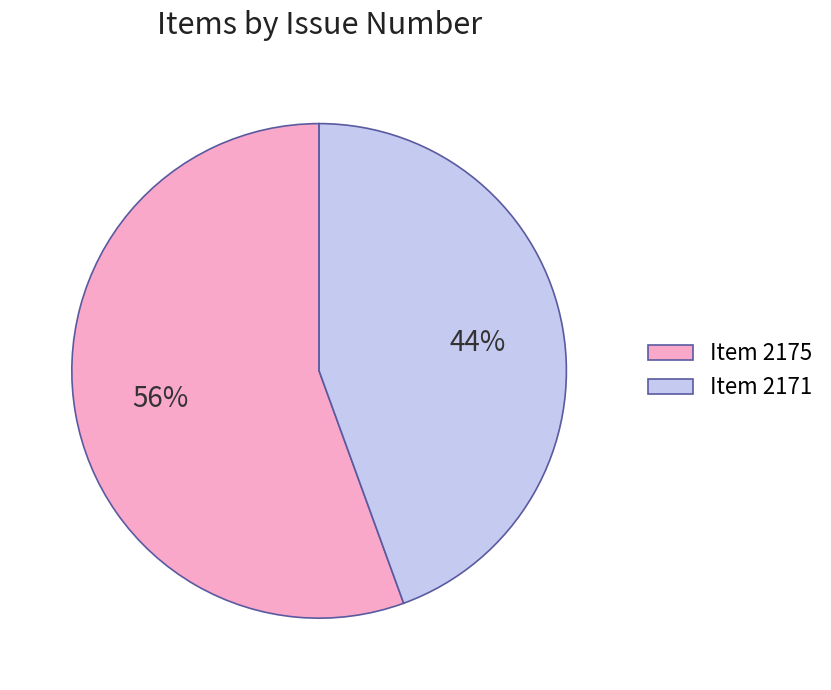

Count the number of slices in the pie.

2